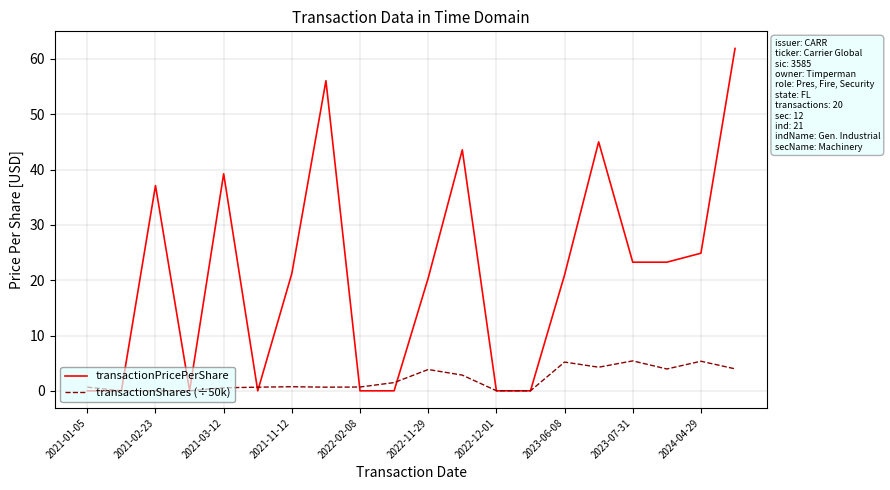

Which series has the largest range (max minus min)?

transactionPricePerShare